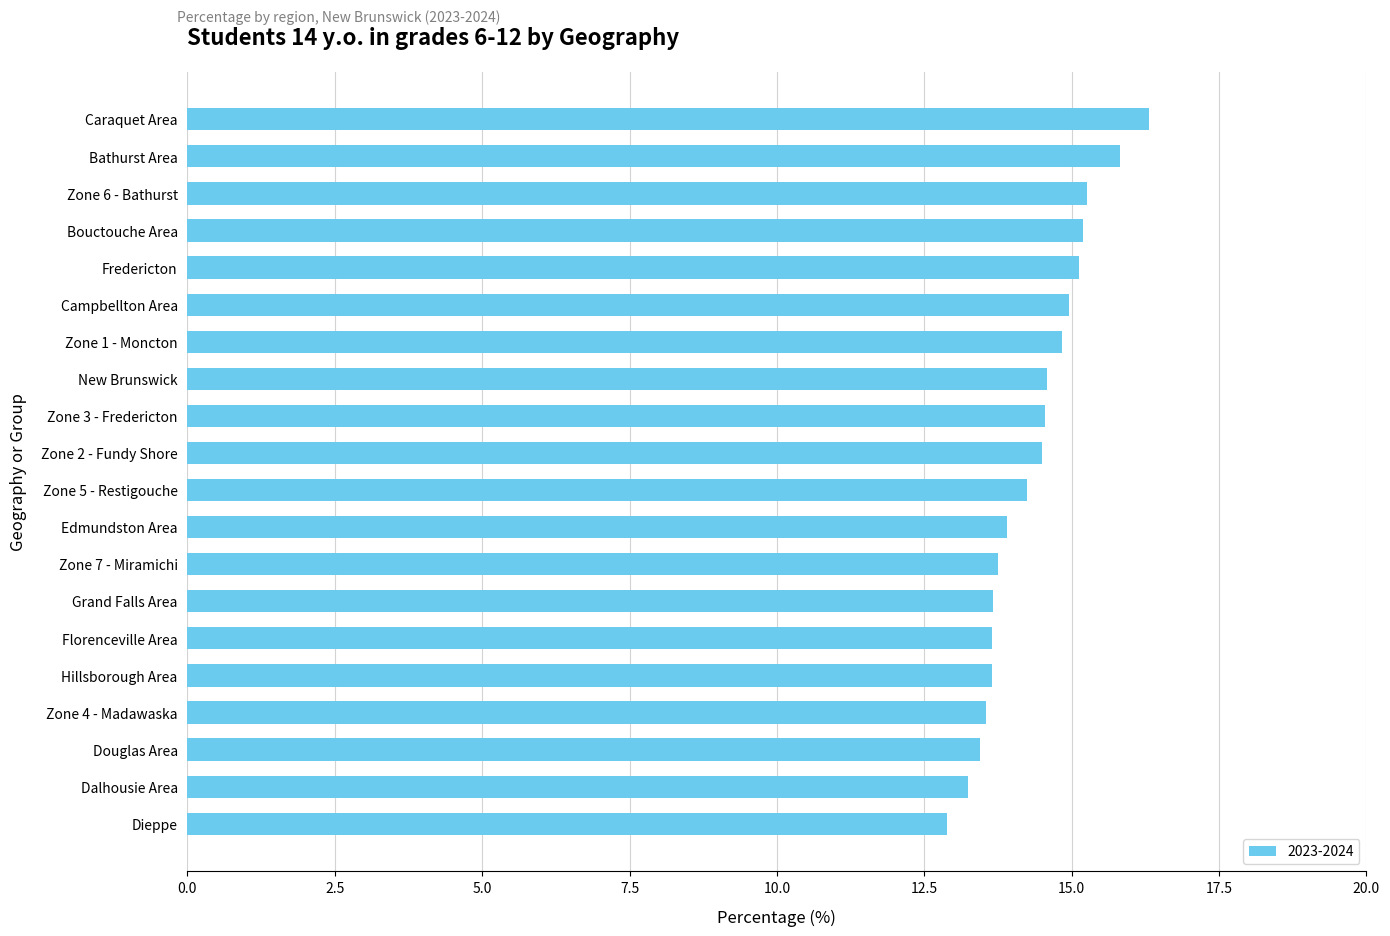

What is the smallest value displayed?

12.9